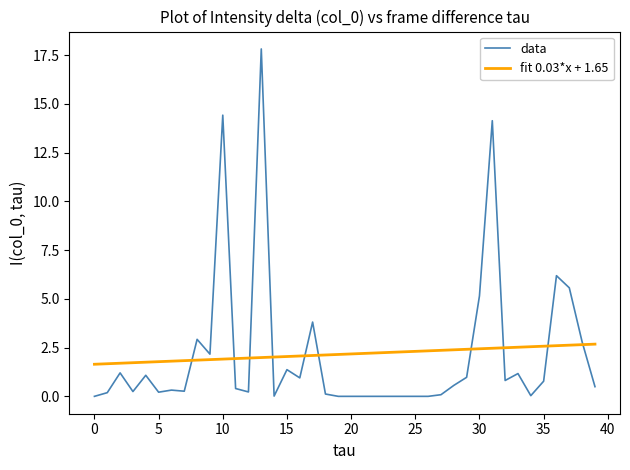

List the series in order of their peak value, highest first.

data, fit 0.03*x + 1.65